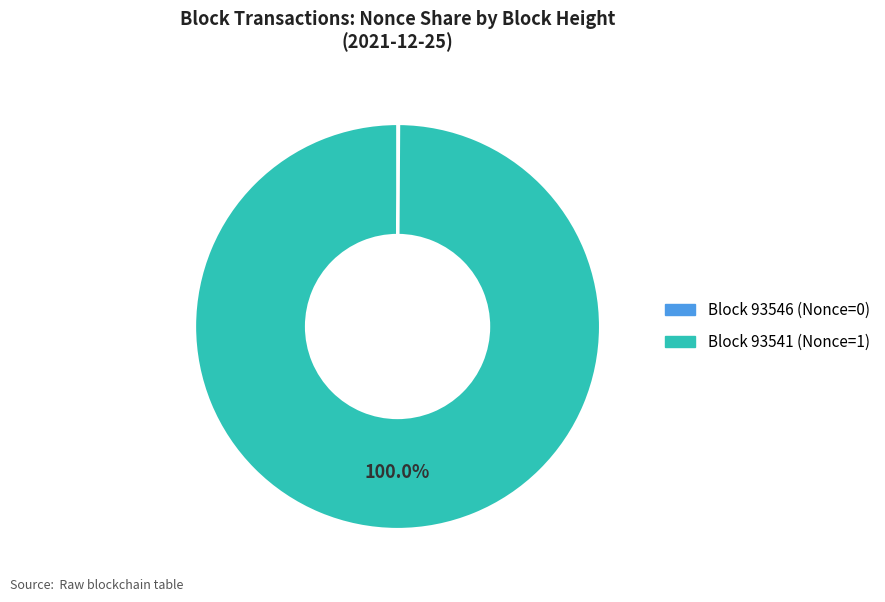

What is the change in value from 93546 to 93541?

+1